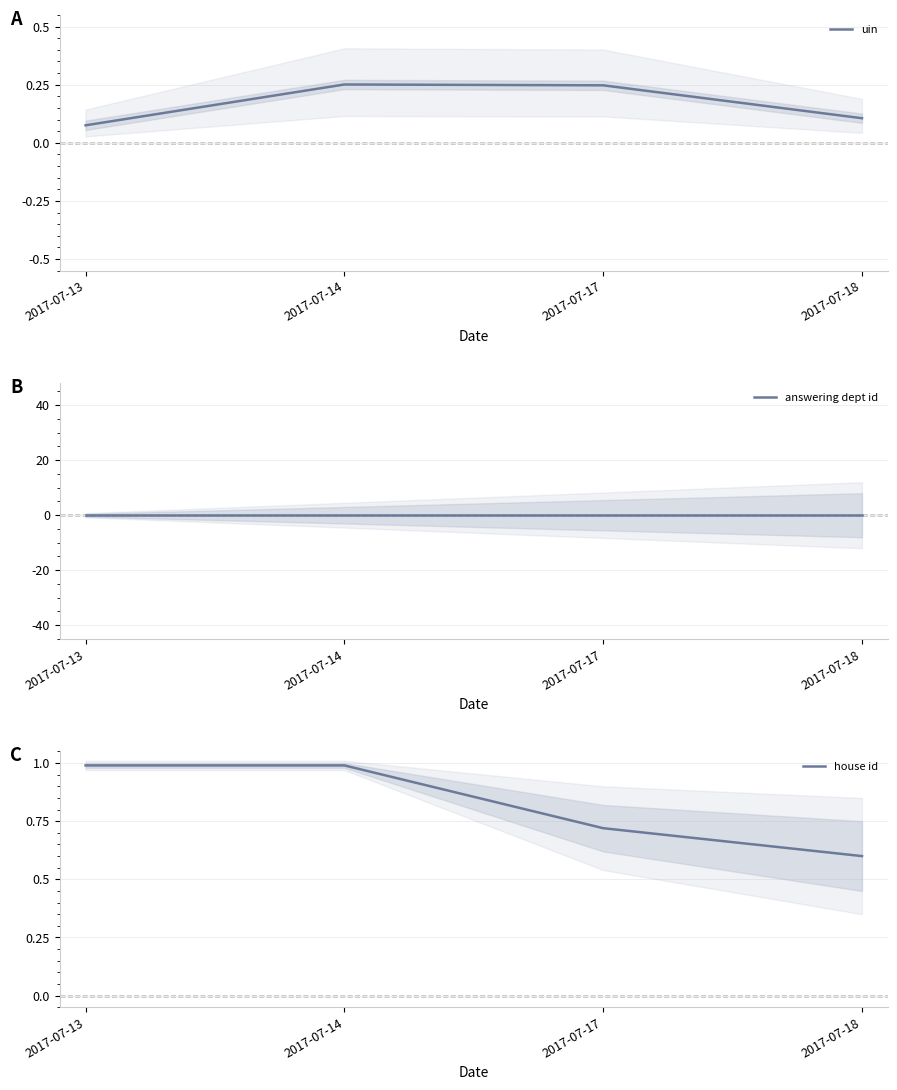

What is the total value across all series at 2017-07-13?

1.1